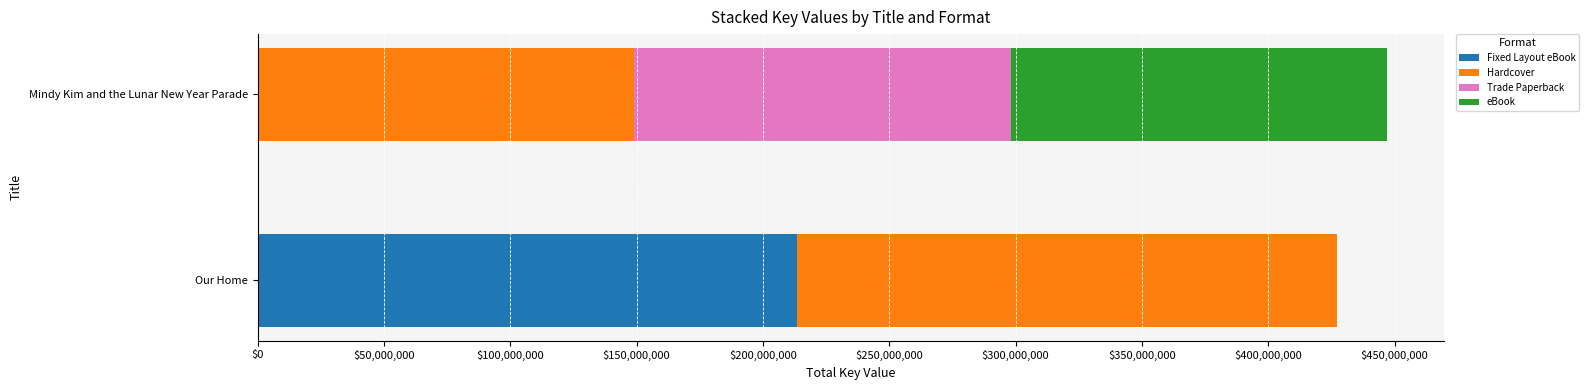

What is the total value across all series at Our Home?

427229762